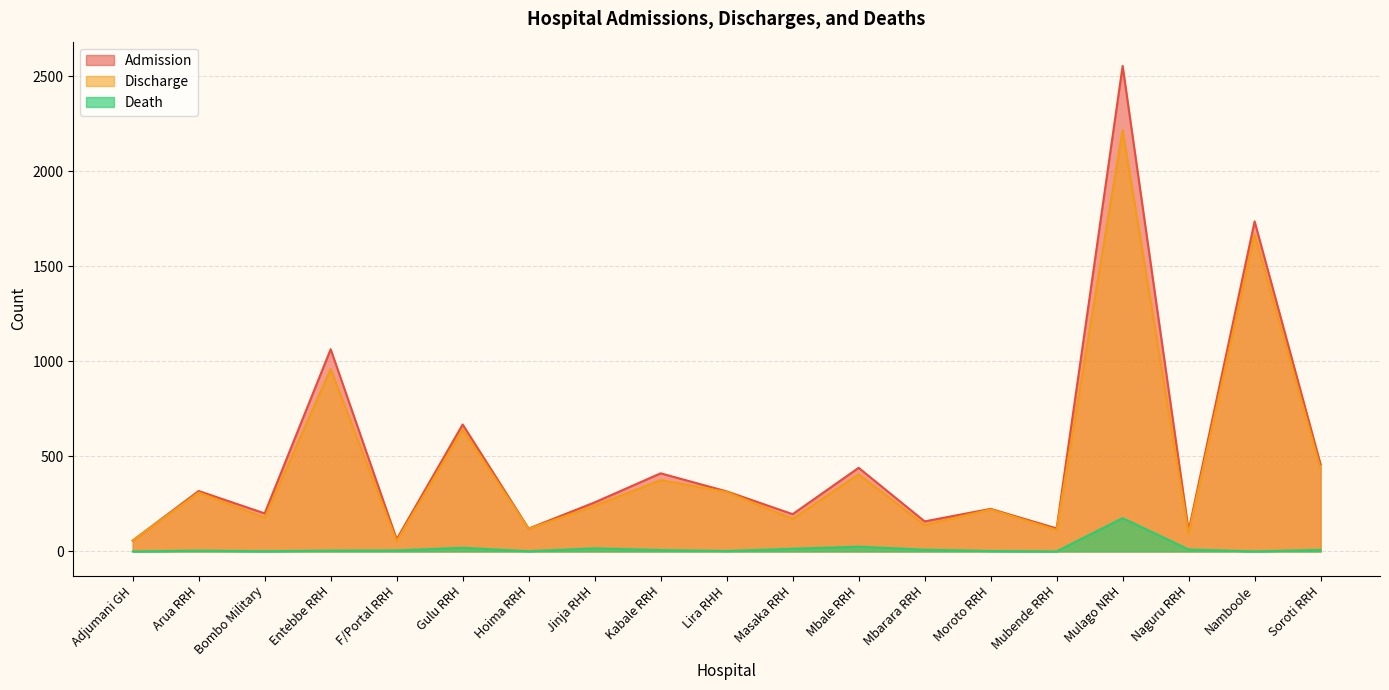

What value does the Admission series have at Mbale RRH?

440